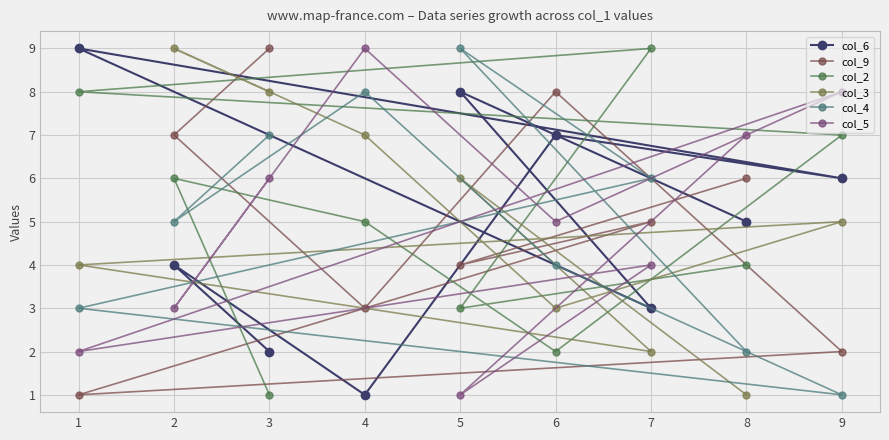

True or false: col_2 has a value of 1 at 6.

False